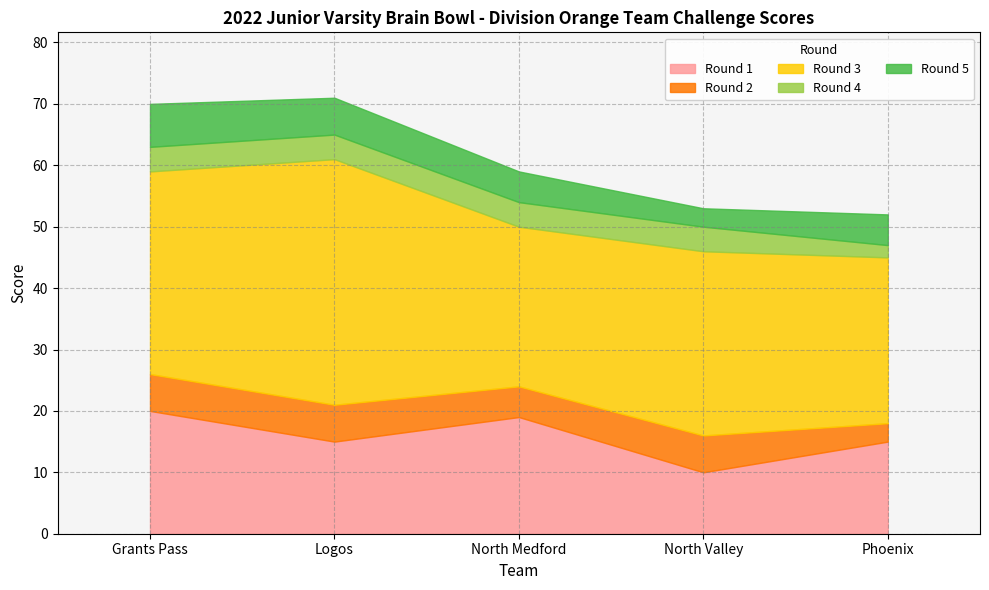

True or false: Round 2 has a value of 6 at Logos.

True